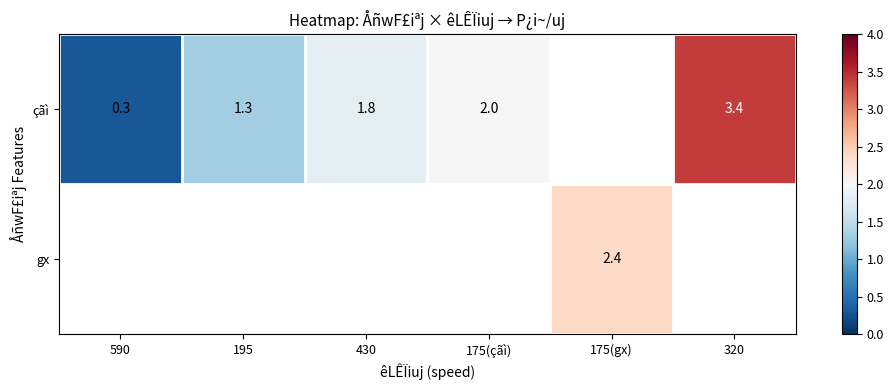

Is it true that çãì equals 0.4 at 590?

False